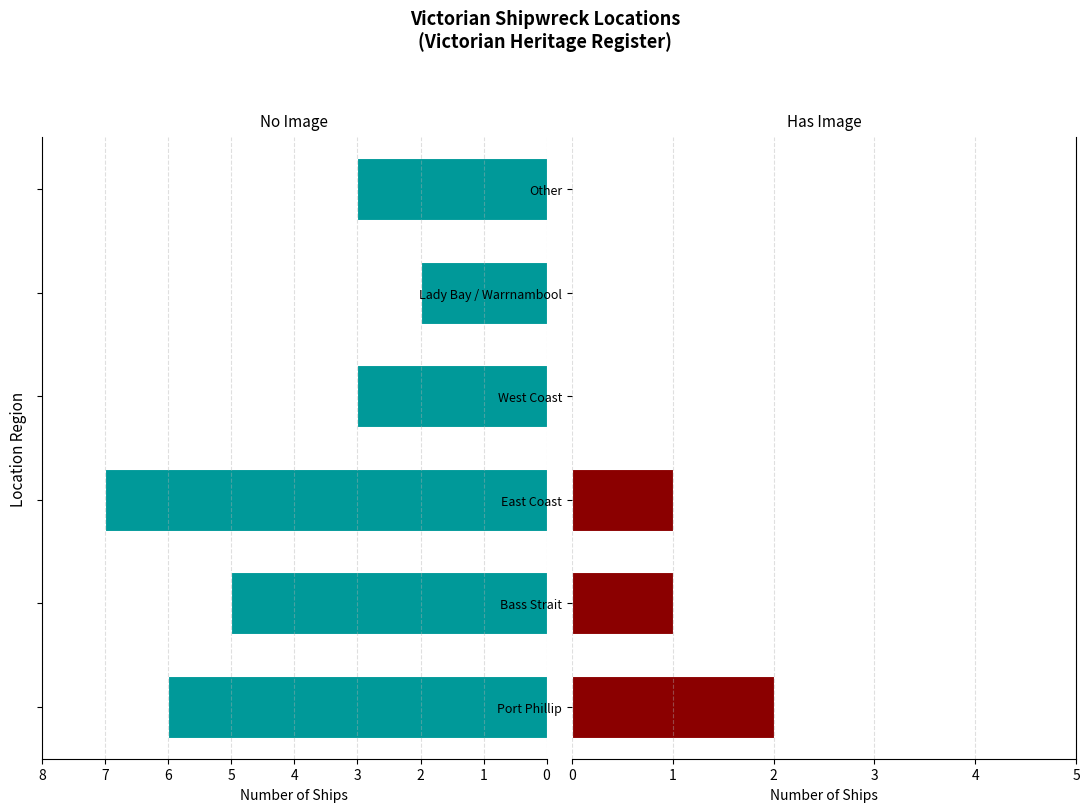

Between East Coast and Port Phillip, which is larger?

Port Phillip